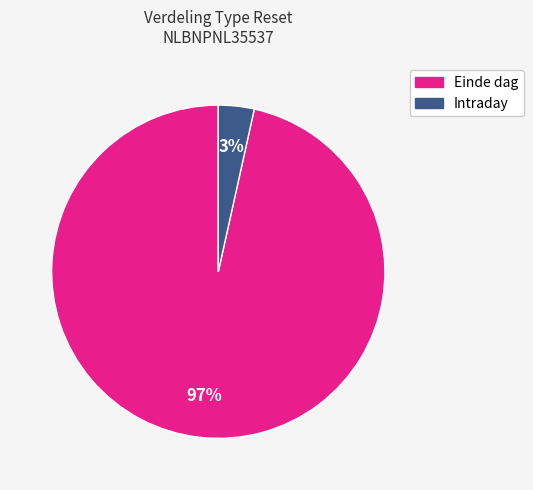

Which category has the smallest portion of the pie?

Intraday